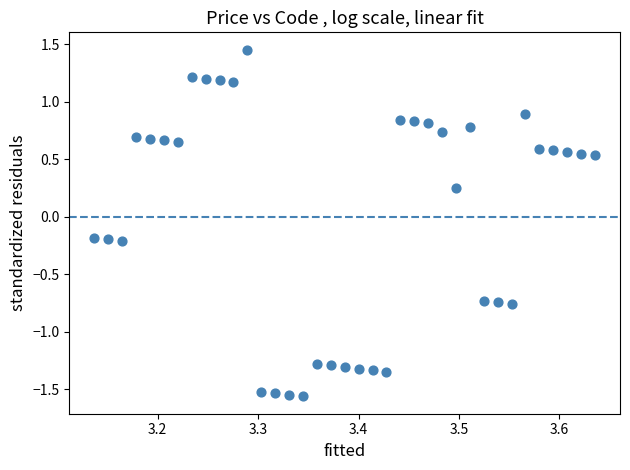

What is the range of Y values (max minus min)?

3.0